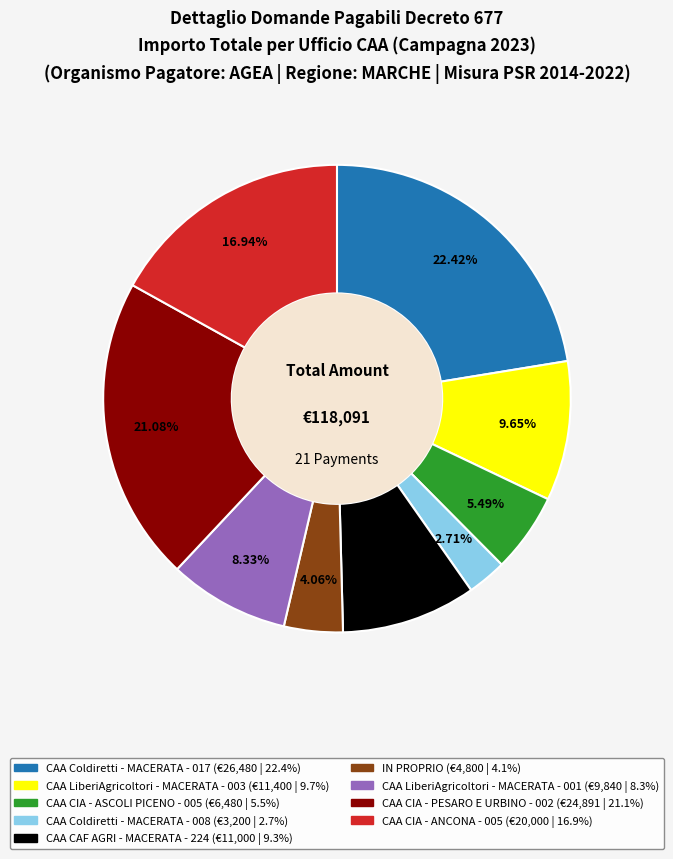

Is there a majority slice in this chart?

No